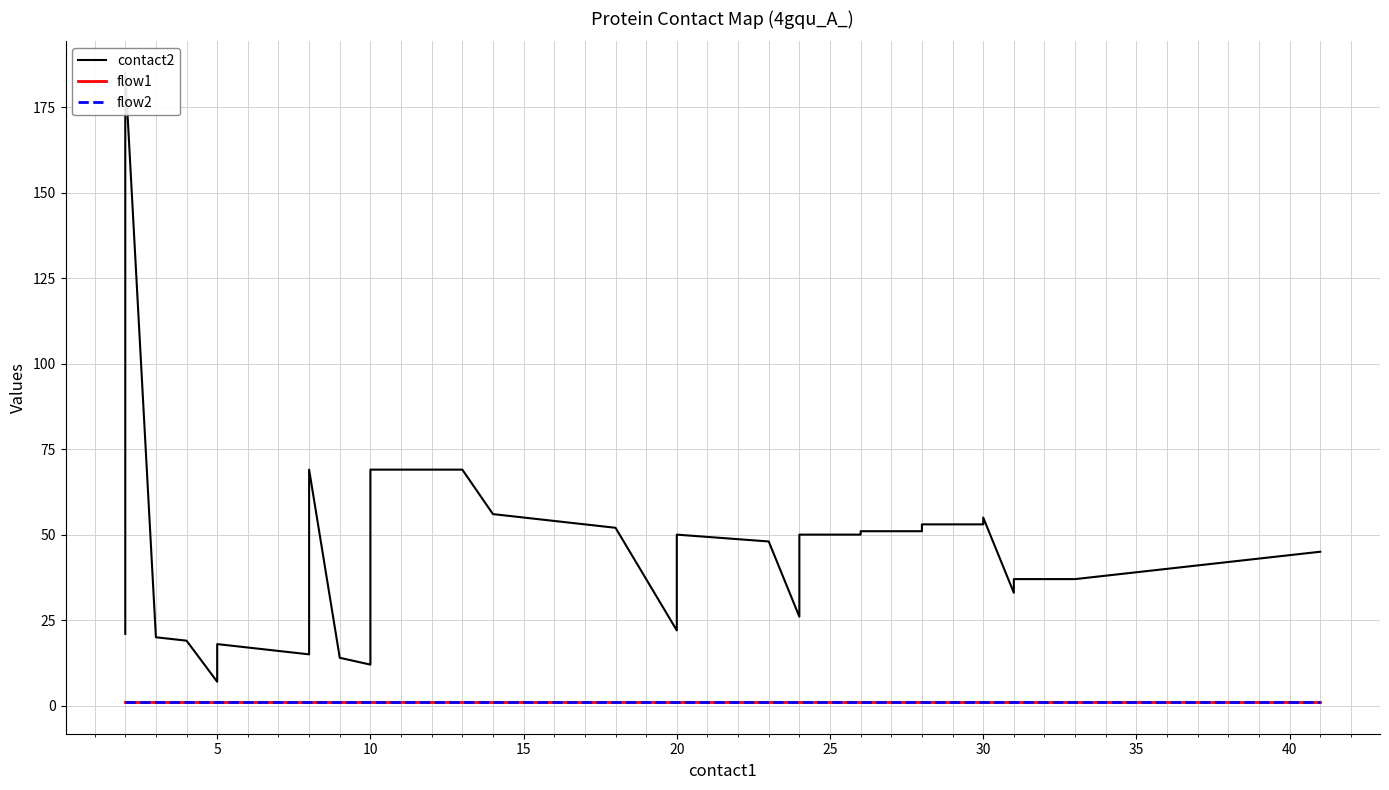

What is the minimum value shown in the chart?

1